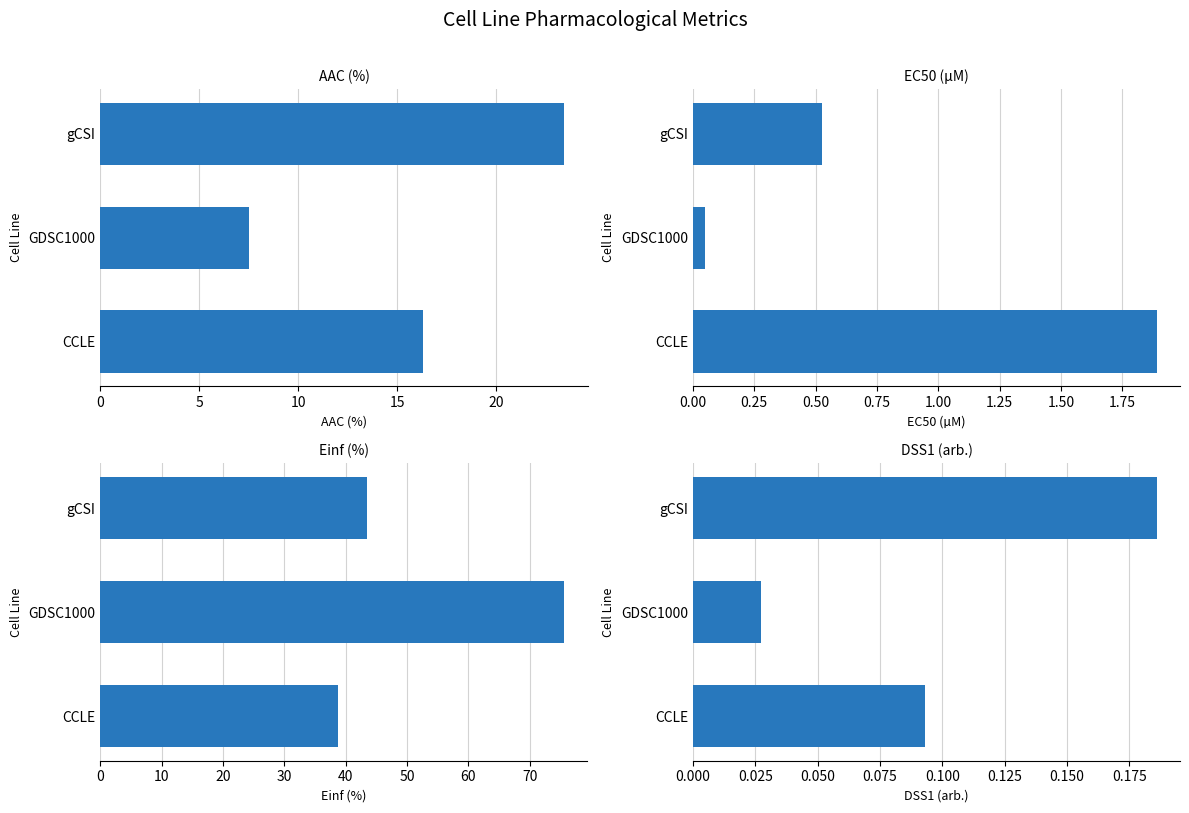

What is the sum of the EC50 (µM) values at 0 and 10?

2.4